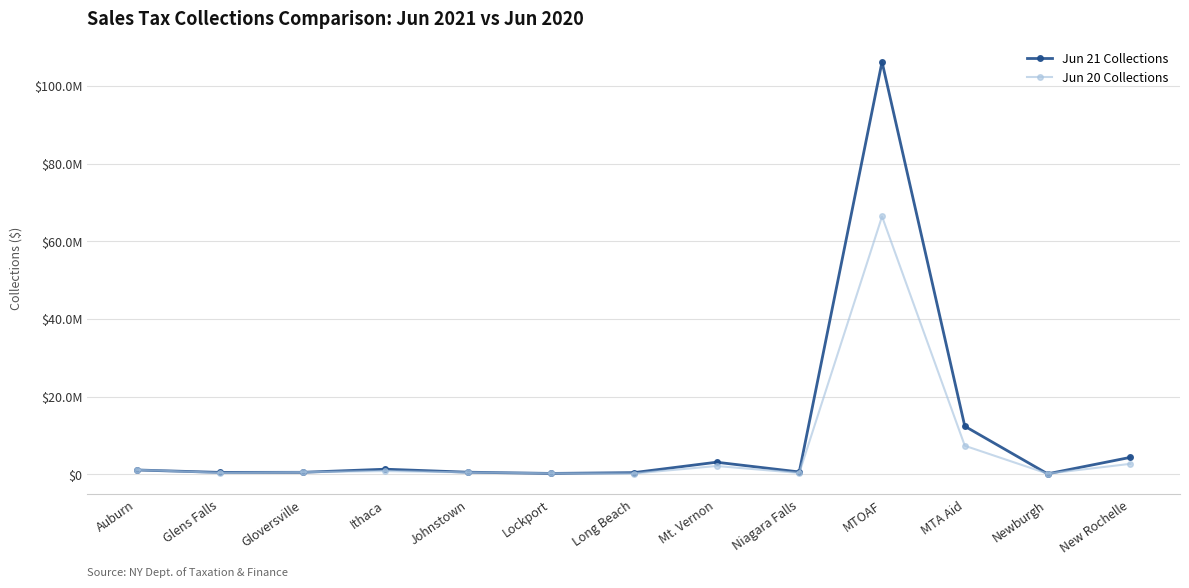

What are all the series names shown in the legend?

Jun 21 Collections, Jun 20 Collections